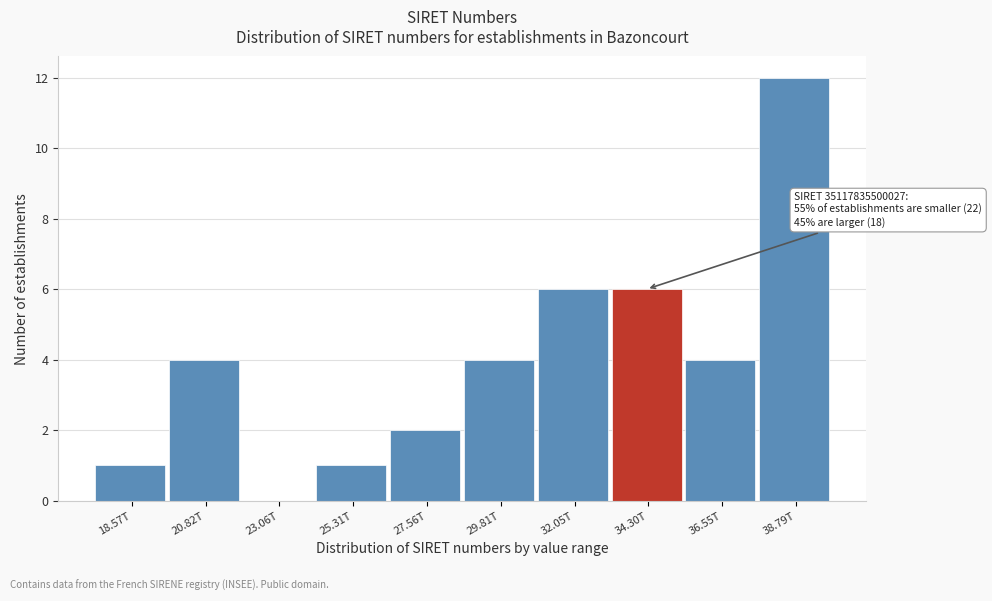

Reading left to right, list all the values displayed in this chart.

18.57T=1	20.82T=4	23.06T=0	25.31T=1	27.56T=2	29.81T=4	32.05T=6	34.30T=6	36.55T=4	38.79T=12